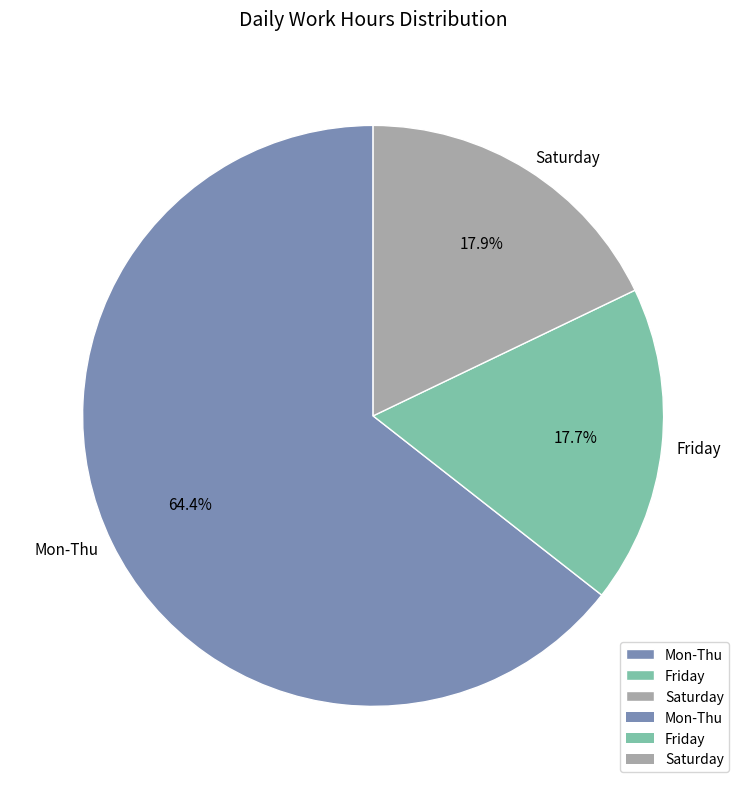

What percentage do Saturday and Mon-Thu together represent?

82.3%